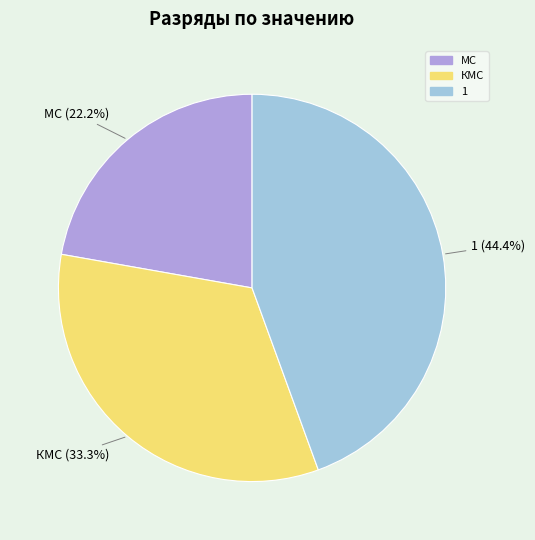

Is there any slice that represents more than half of the pie?

No